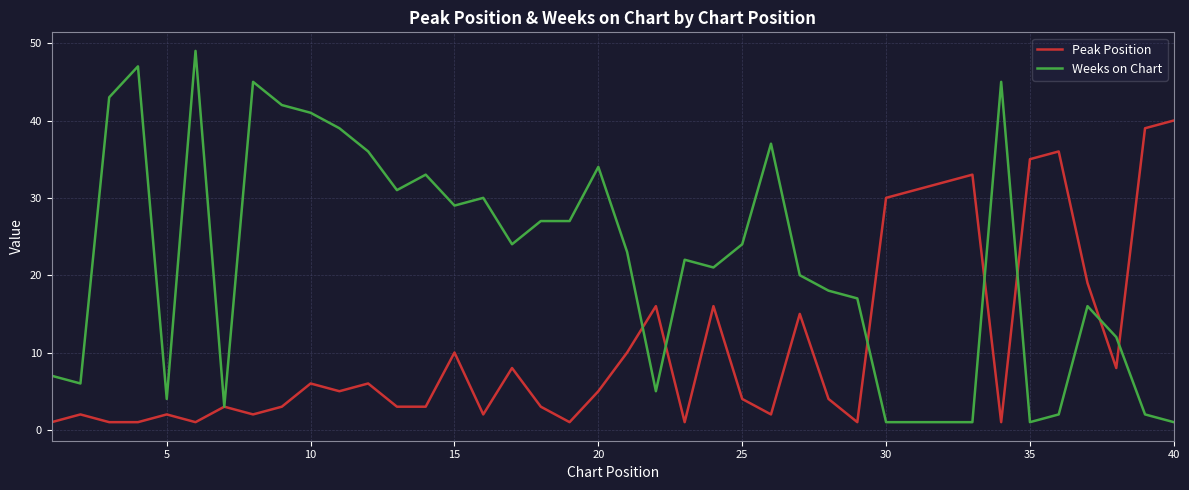

List the series in order of their overall mean, lowest first.

Peak Position, Weeks on Chart